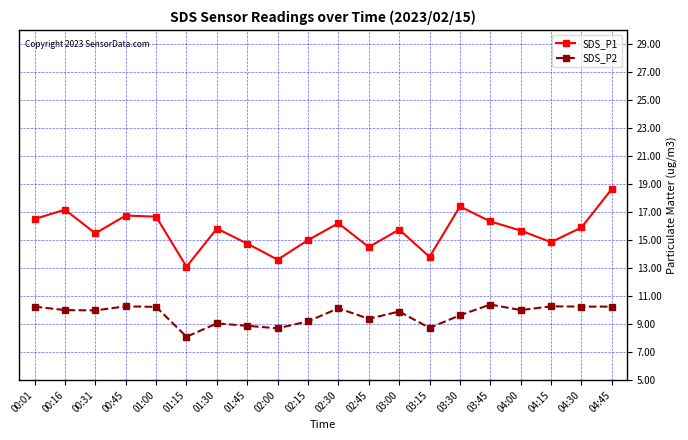

What is the smallest value displayed?

8.1